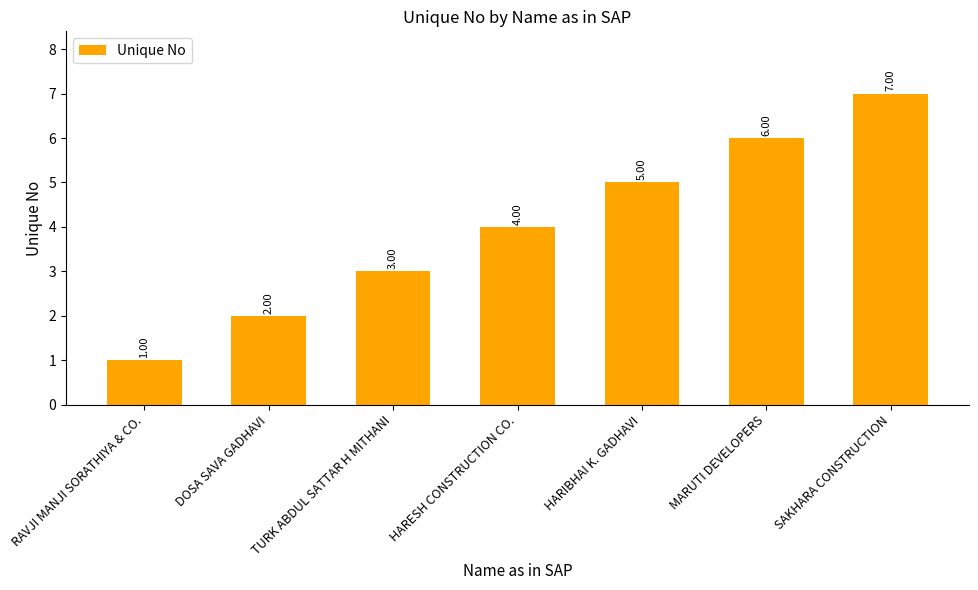

Reading left to right, what are all the values shown in this chart?

1	2	3	4	5	6	7